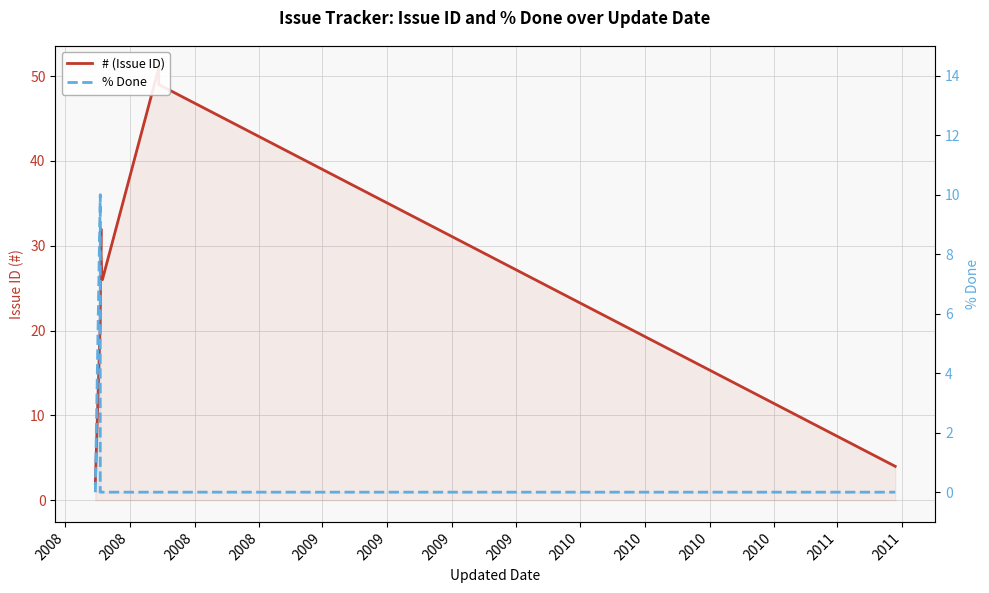

List the labels in order of # (Issue ID) value, smallest first.

2008, 2010, 2008, 2008, 2009, 2009, 2009, 2008, 2010, 2010, 2009